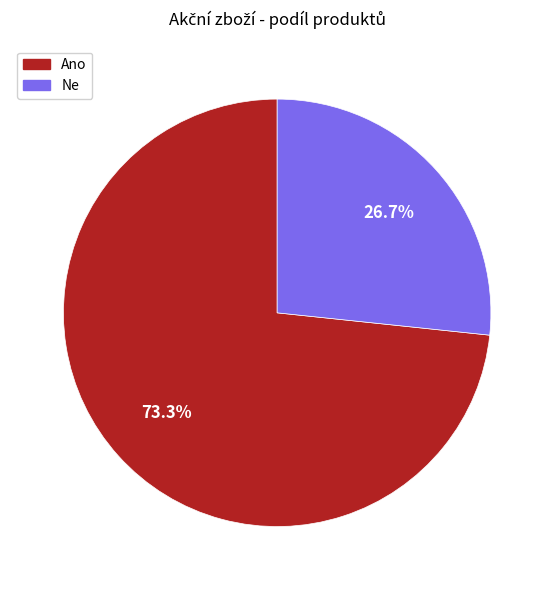

Which has a higher value, Ne or Ano?

Ano